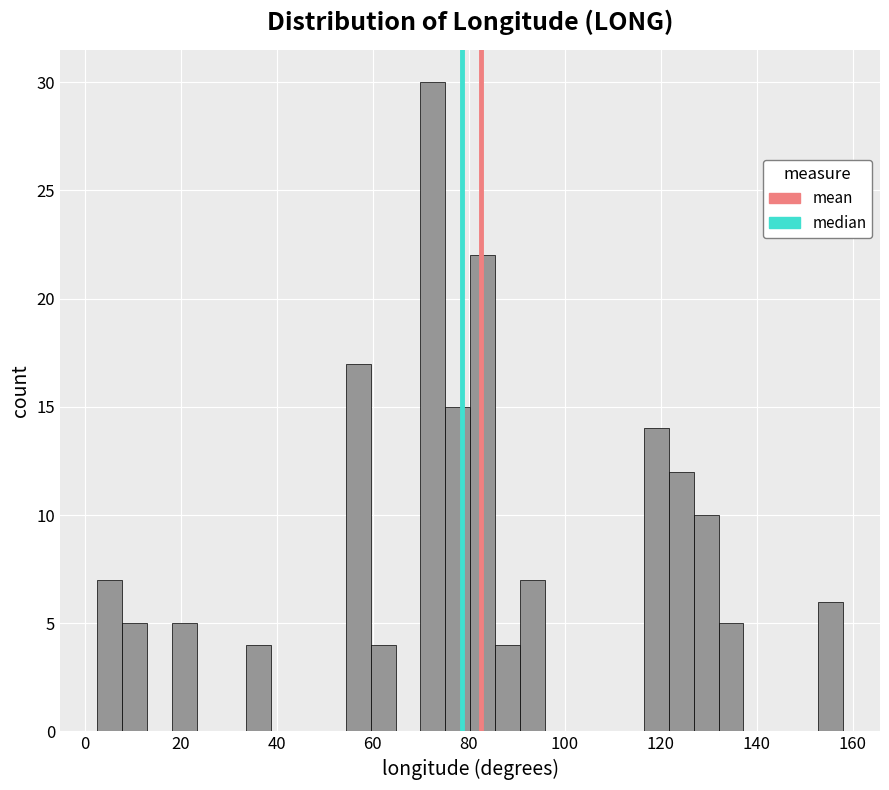

Read against the x-axis, roughly where is the centre of the tallest bar?

72